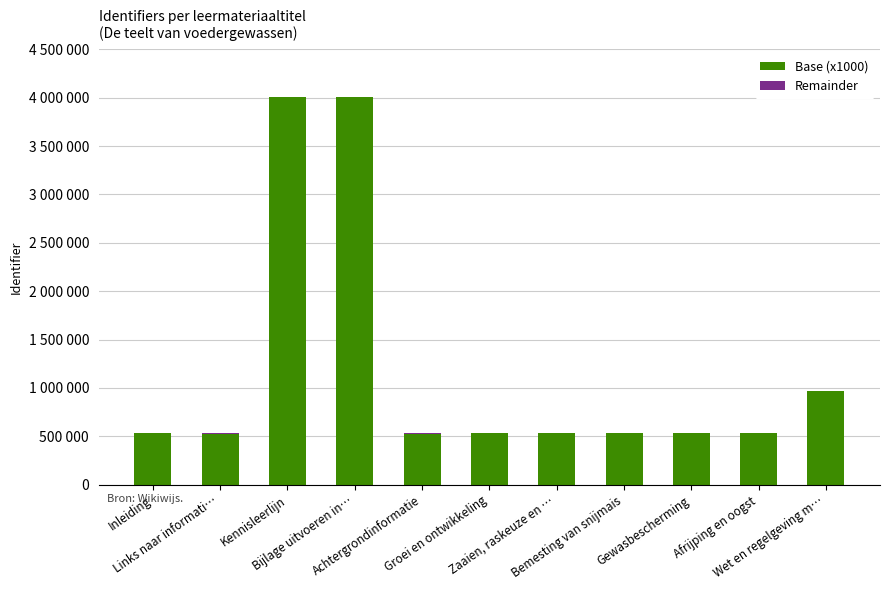

Where does the Remainder series first go above 193?

Links naar informati…